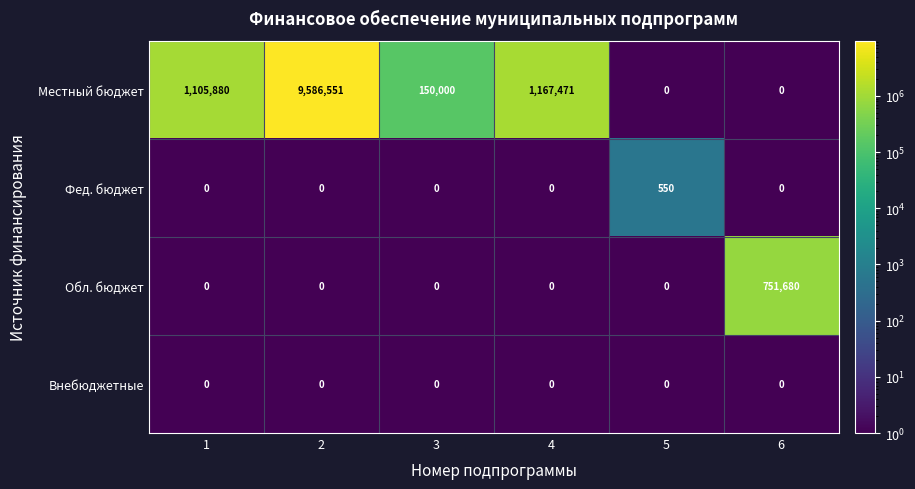

The value of Фед. бюджет at 3 is -353. True or false?

False